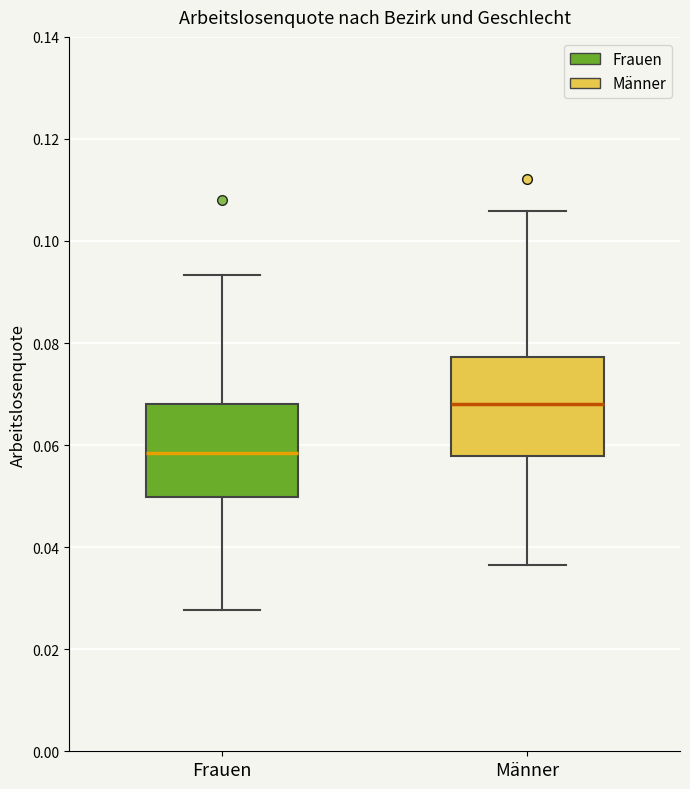

Where does the lower whisker of the box for Frauen end on the y-axis? The values are not printed on the chart, so give them approximately, as read against the axis.

0.028